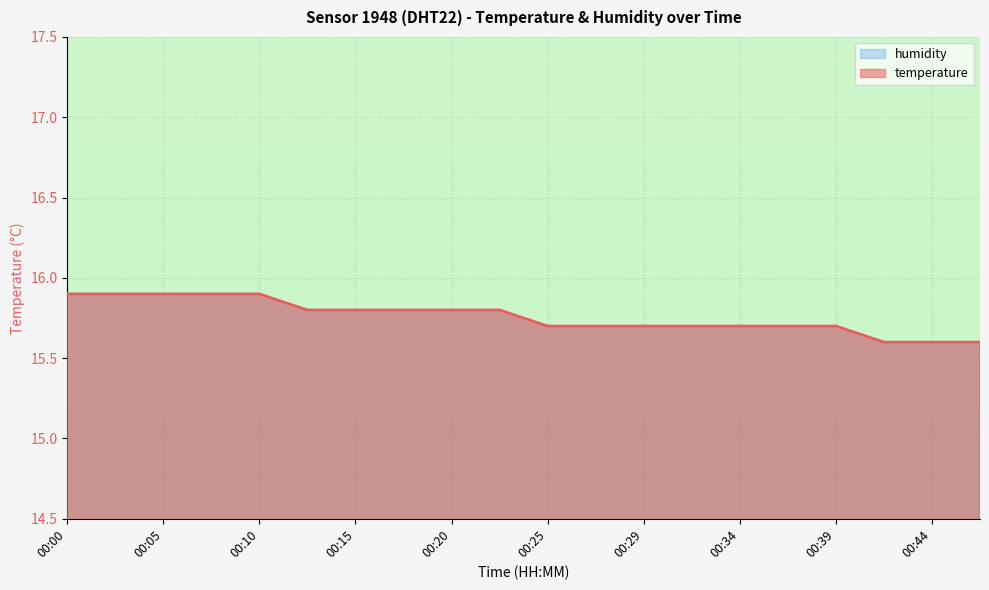

Which category has the lowest value across all series?

00:42